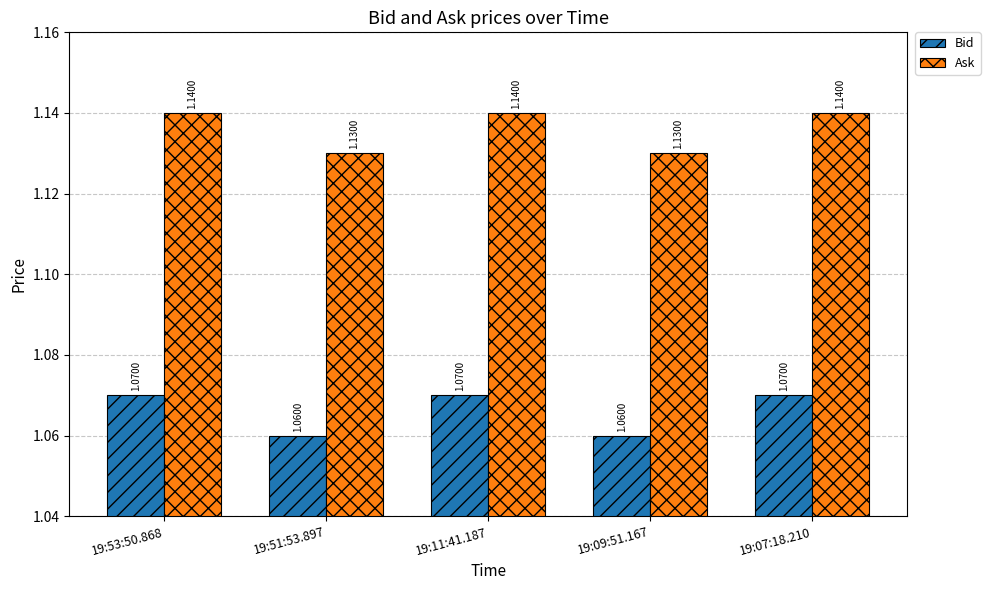

What is the sum of all Bid values?

5.3